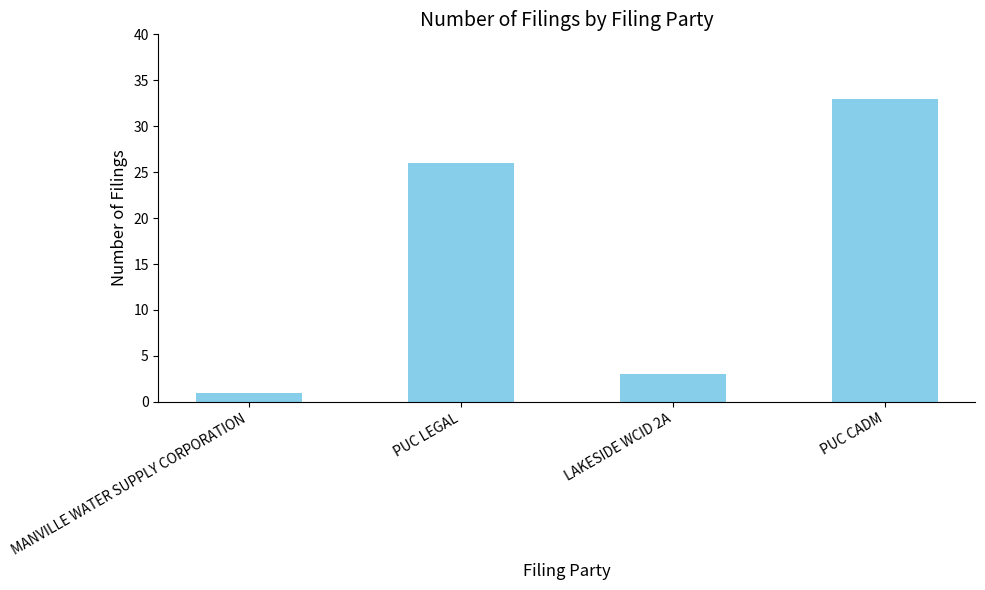

How many distinct data groups are displayed?

1